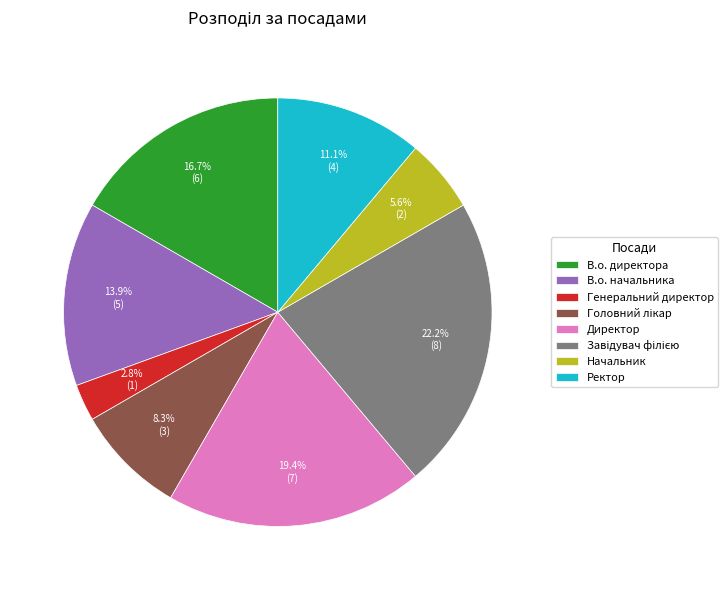

Is it true that В.о. директора is 27% of the pie?

False